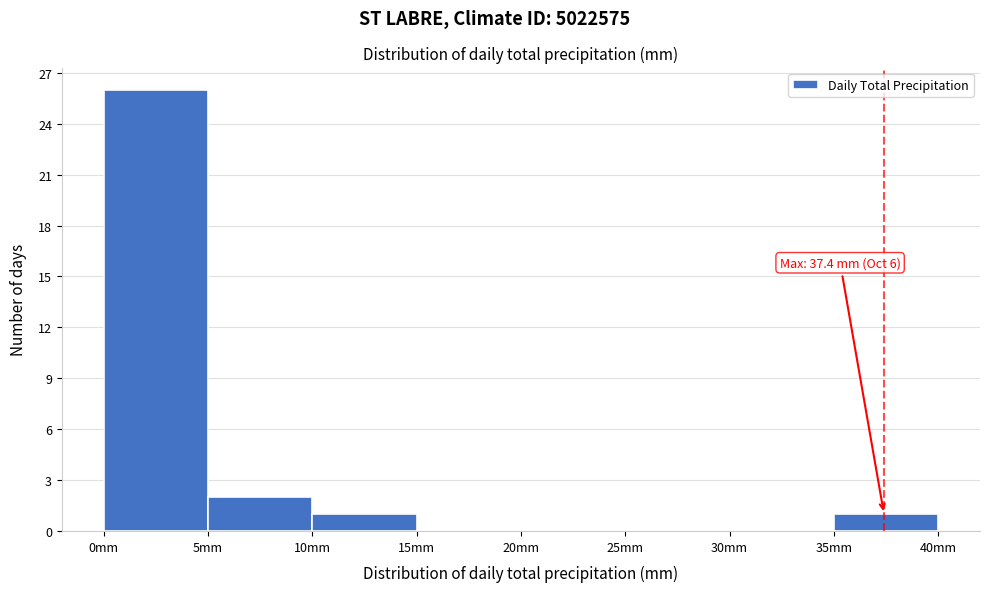

Which range on the x-axis has the tallest bar?

0 to 5